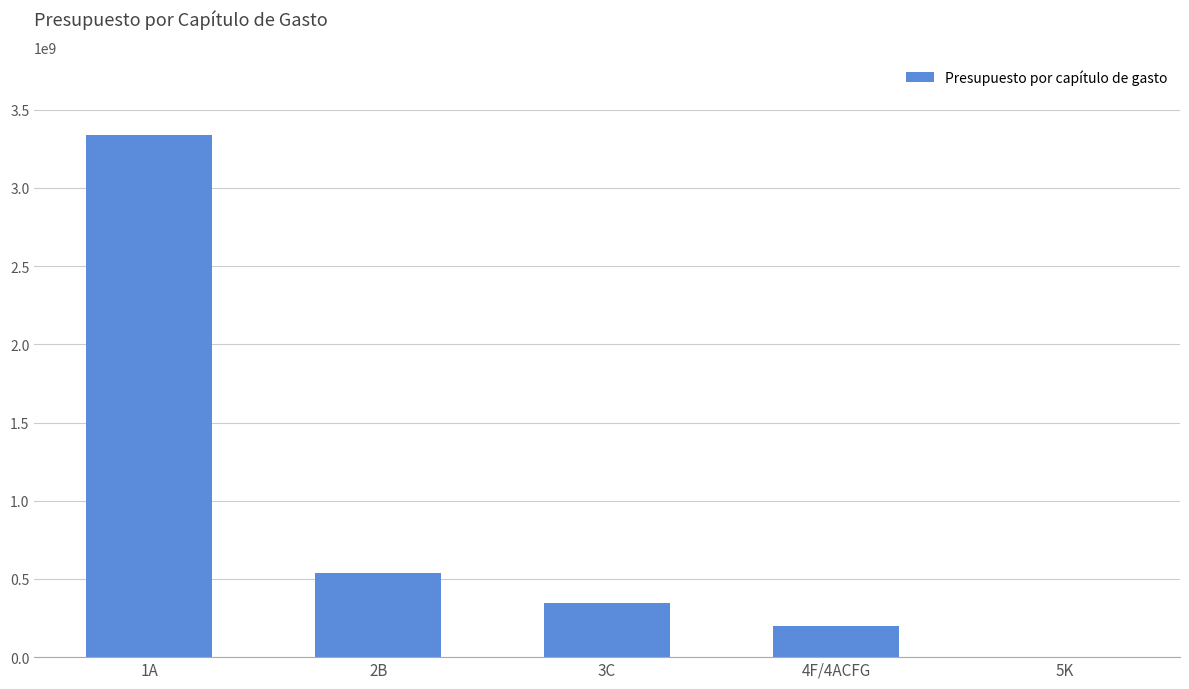

Which has a higher value, 1A or 5K?

1A